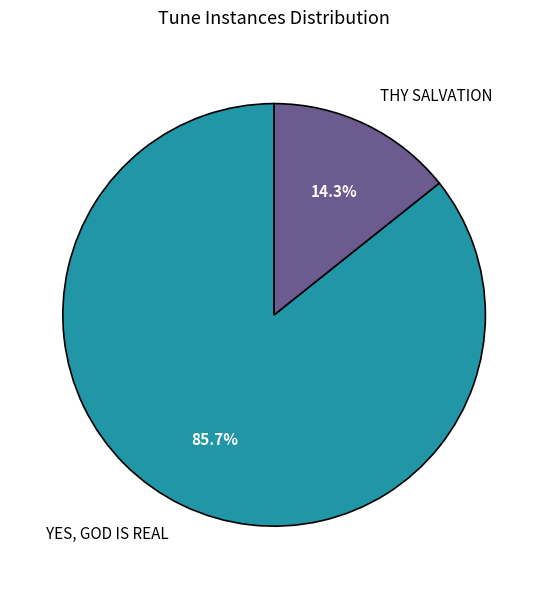

Which slice is the smallest?

THY SALVATION